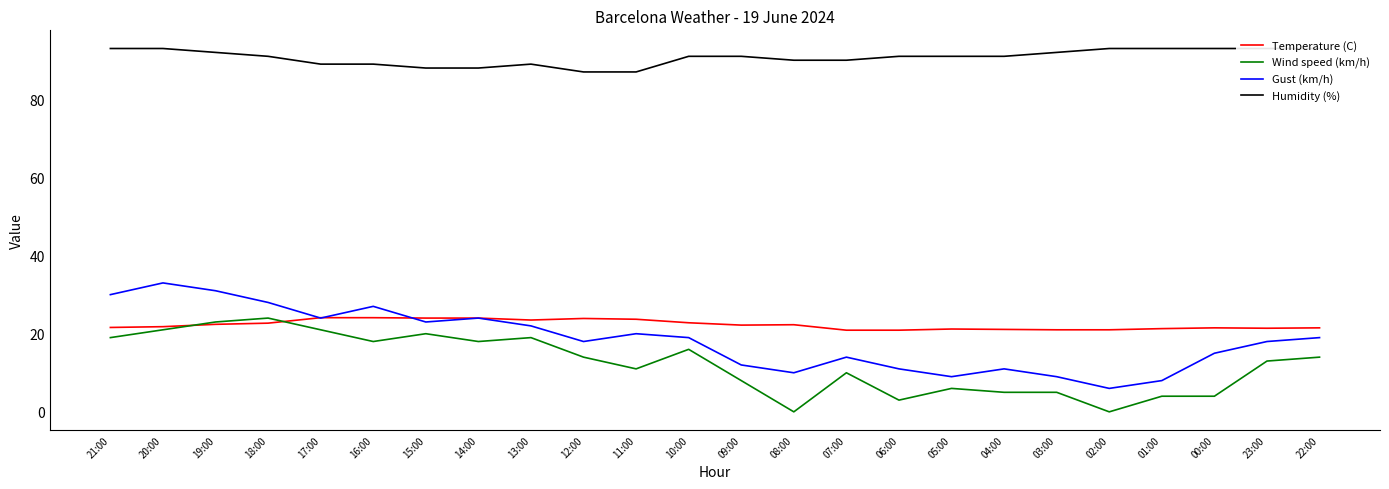

Where is the first local maximum for Gust (km/h)?

20:00